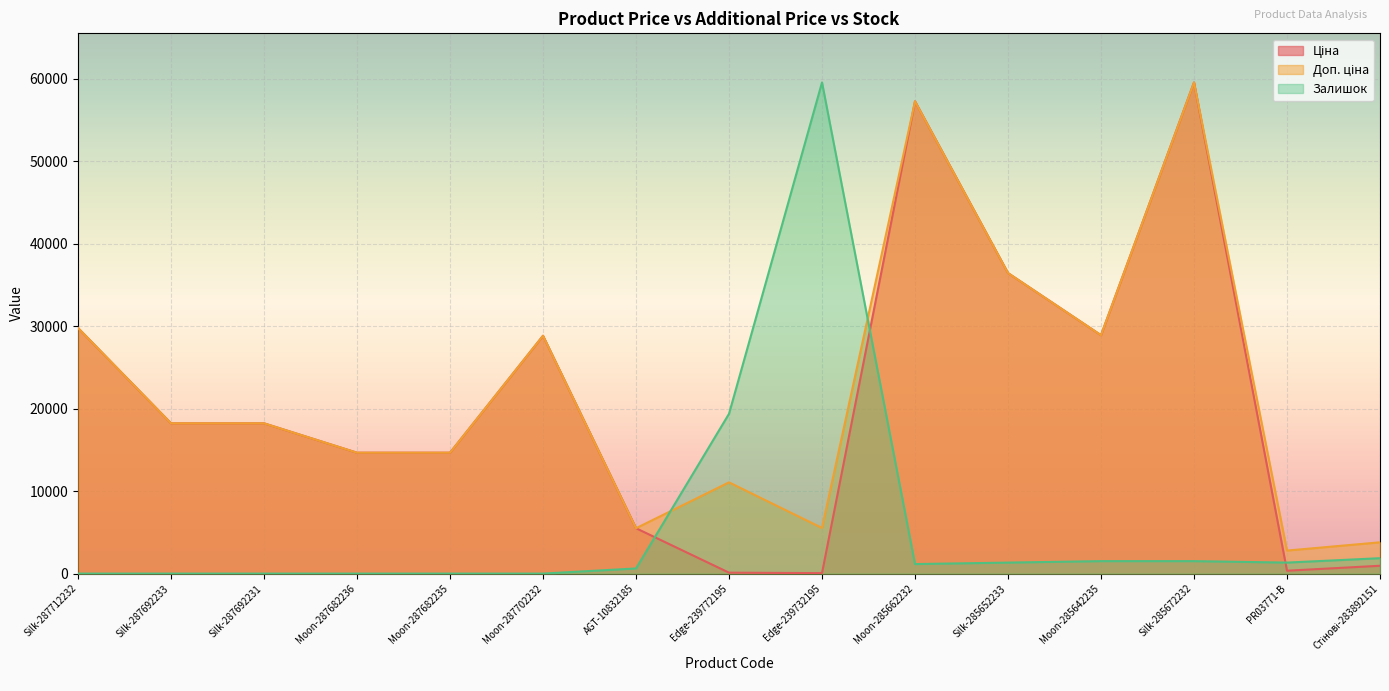

How many data points does each series have?

15